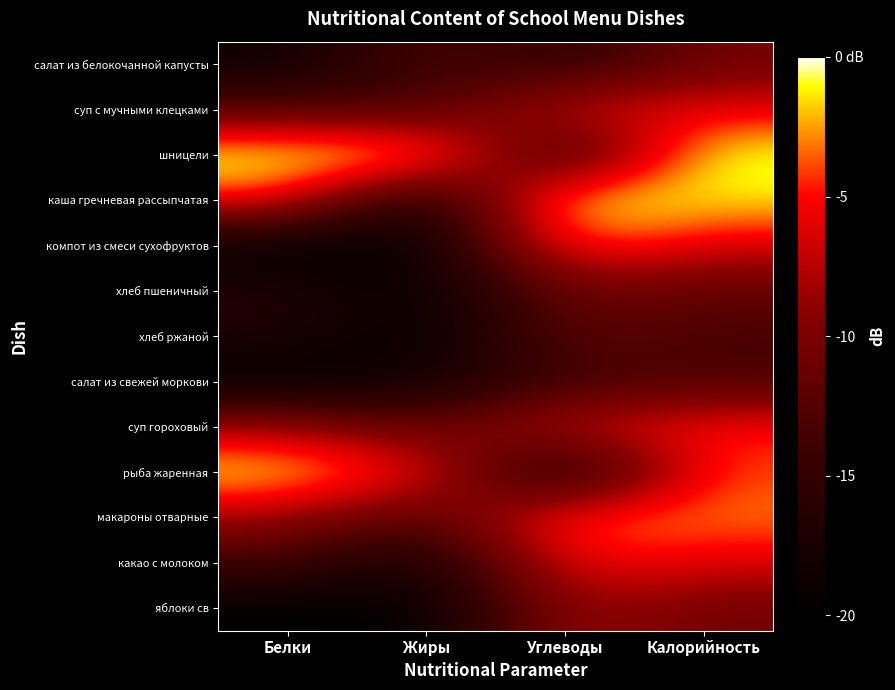

What is the total value across all series at Углеводы?

-119.6